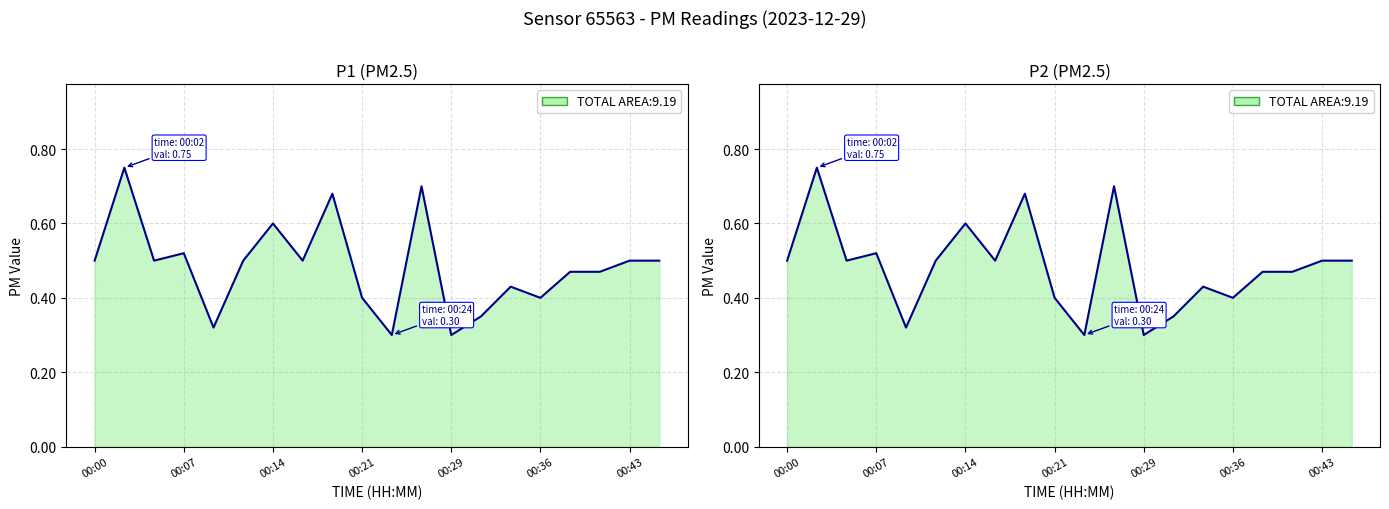

Between 00:36 and 8, which series saw the biggest shift?

P1